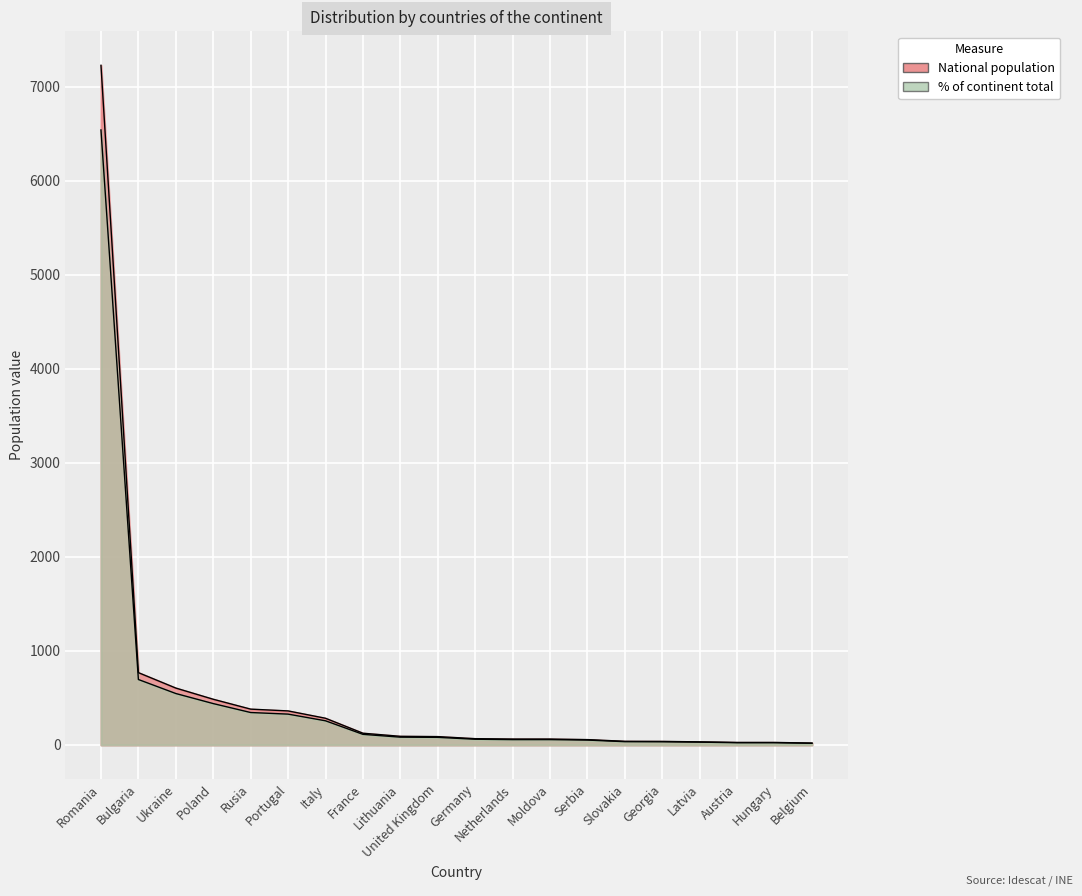

What is the label of the 19th point from the left?

Hungary